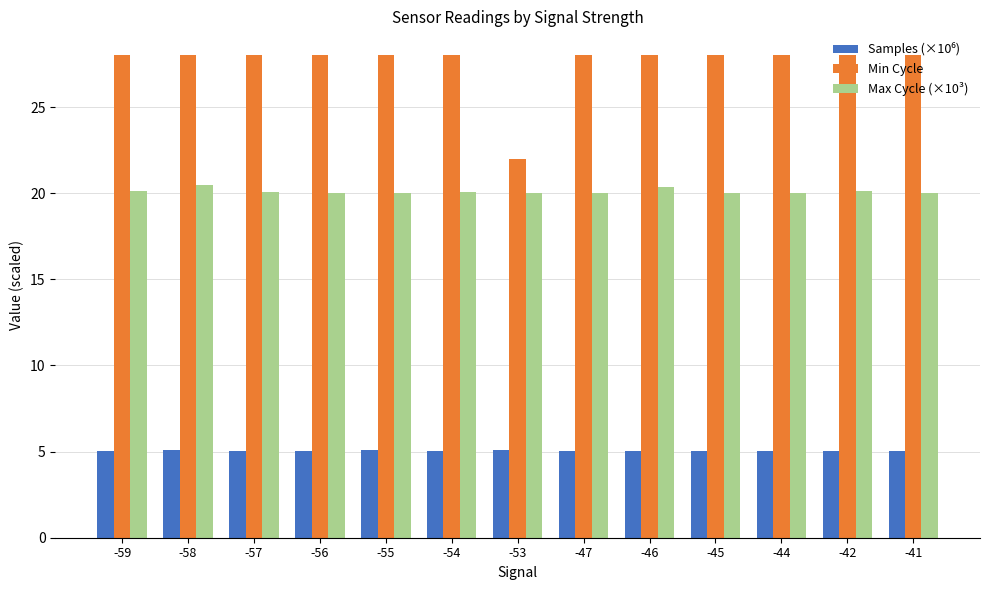

What is the minimum value shown in the chart?

5.0